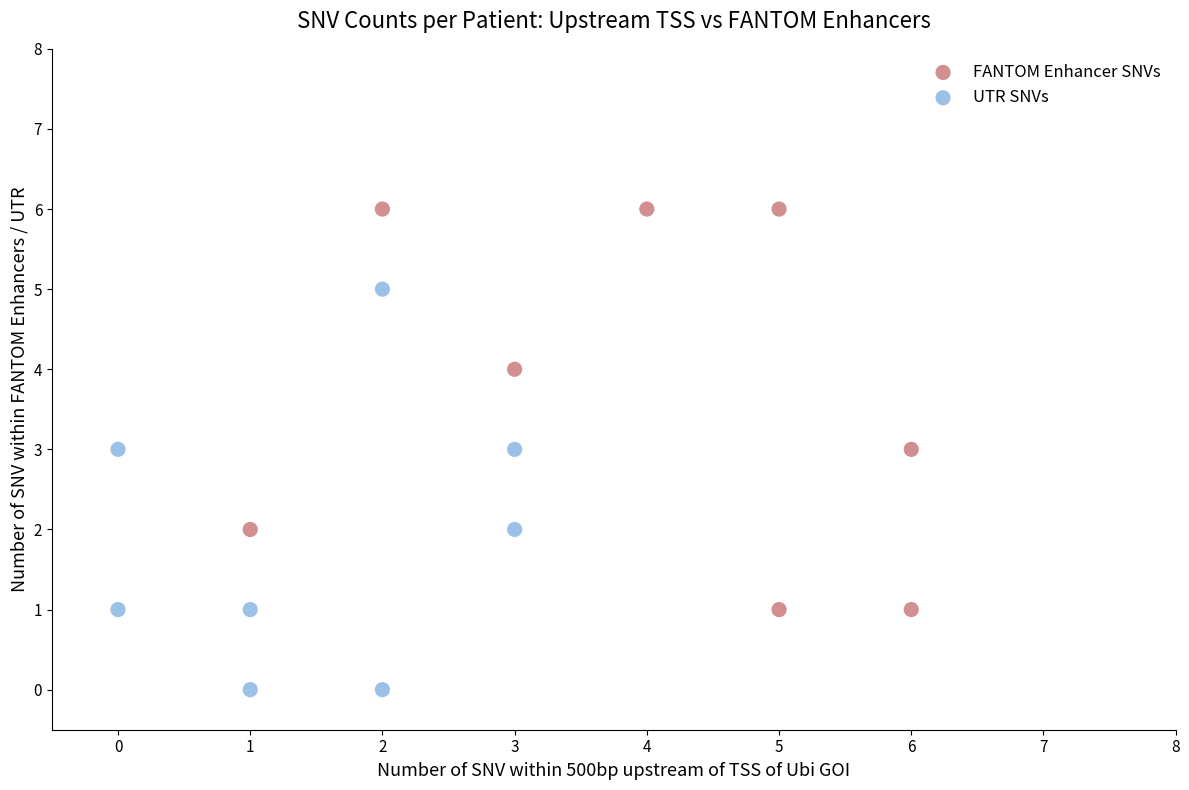

Which series contains the highest Y value?

FANTOM Enhancer SNVs